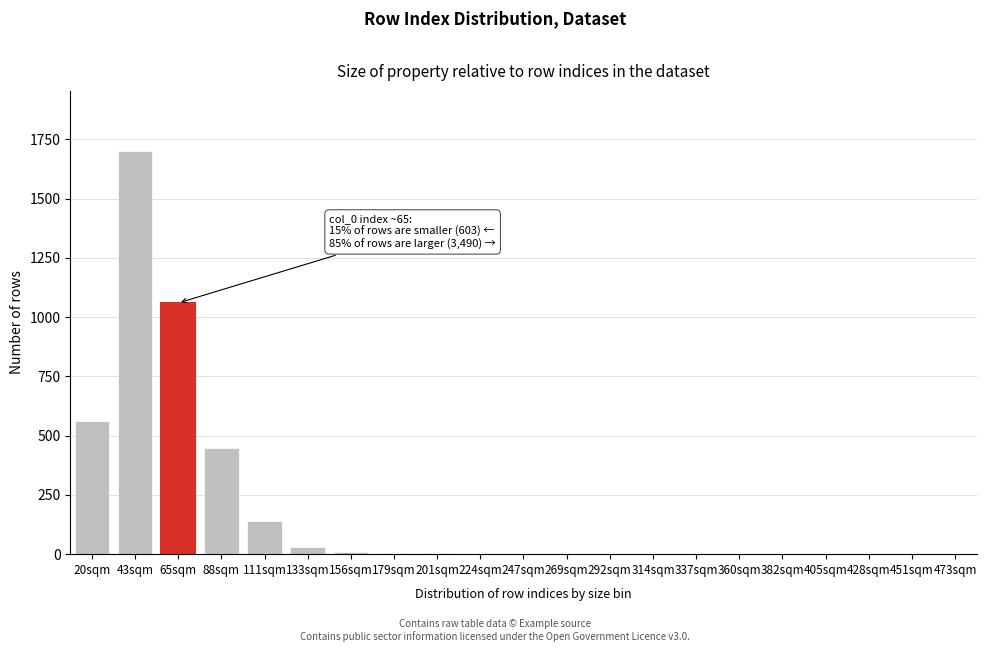

Where is the data nearest to the value 850?

65sqm